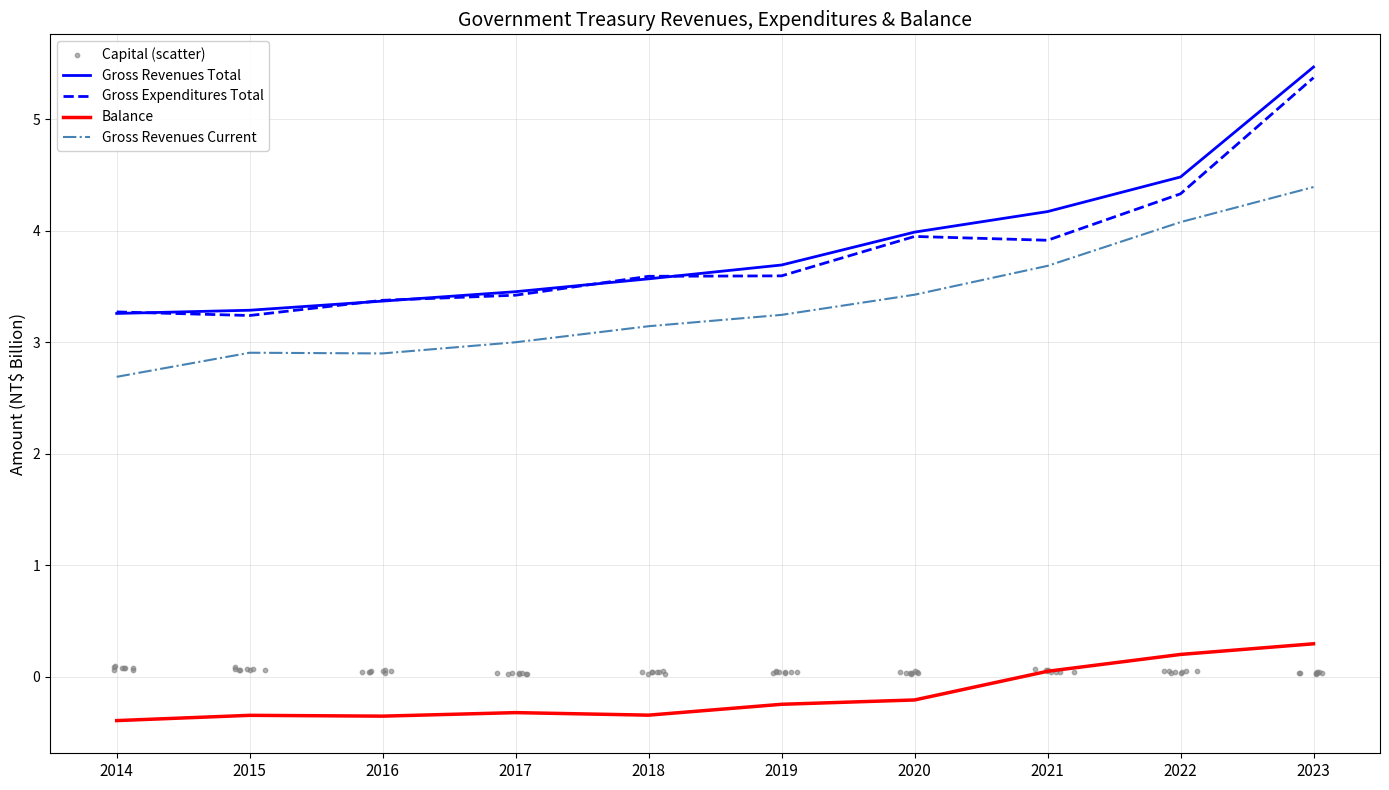

Which series has the largest total across all categories?

Gross Revenues (Total)